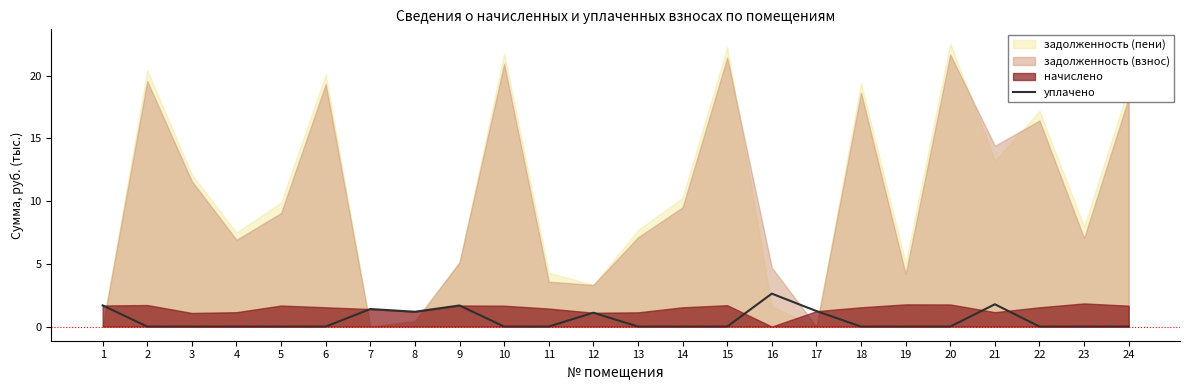

Where is the first local minimum?

8